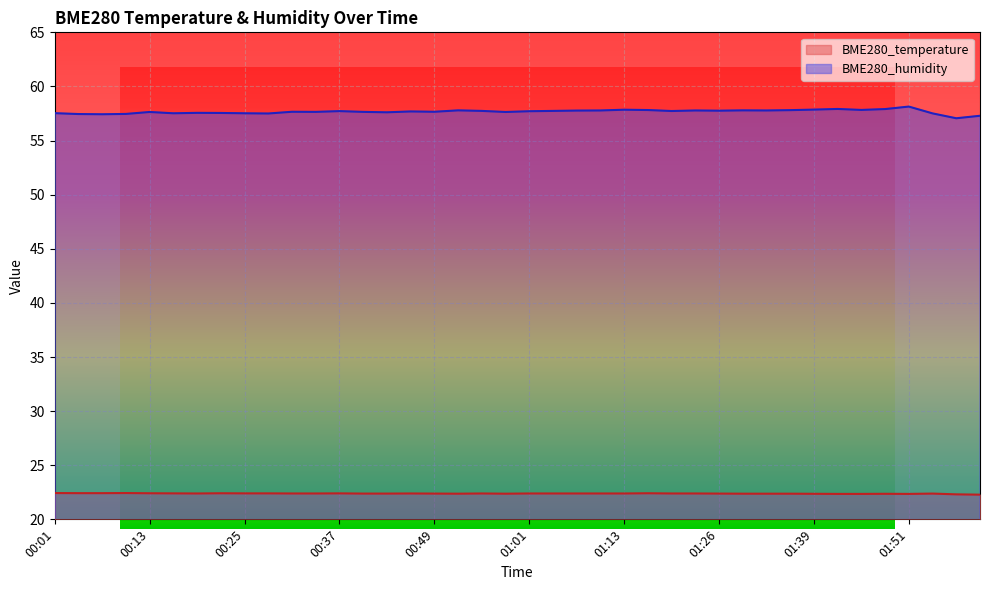

How many lines are shown in the chart?

2